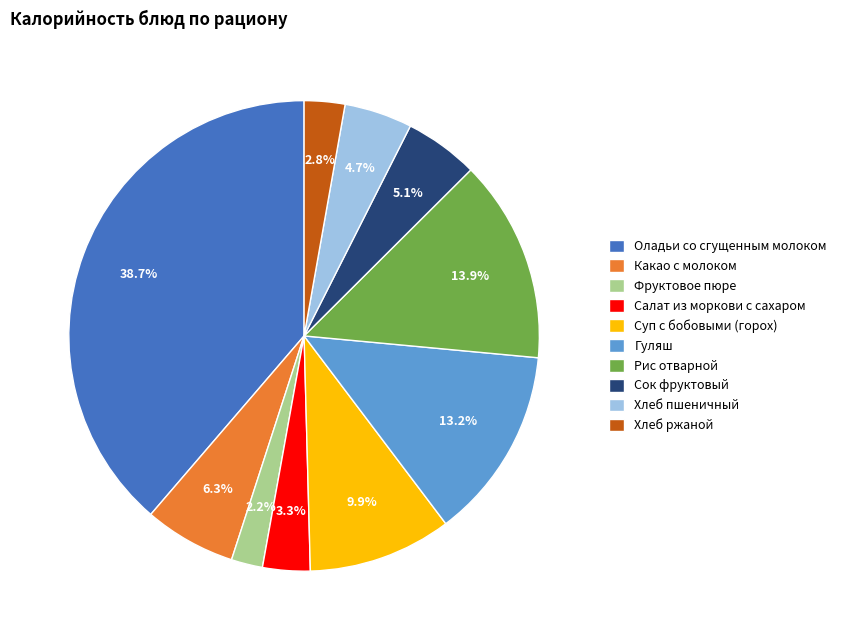

What is the ratio of the value at Какао с молоком to the value at Суп с бобовыми (горох)?

0.6